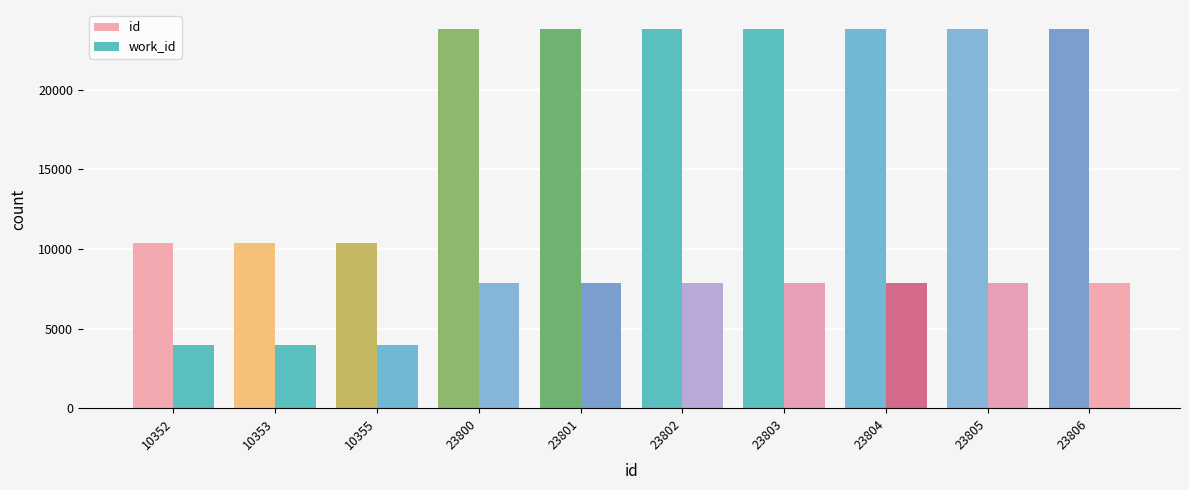

How many groups of bars are there?

10